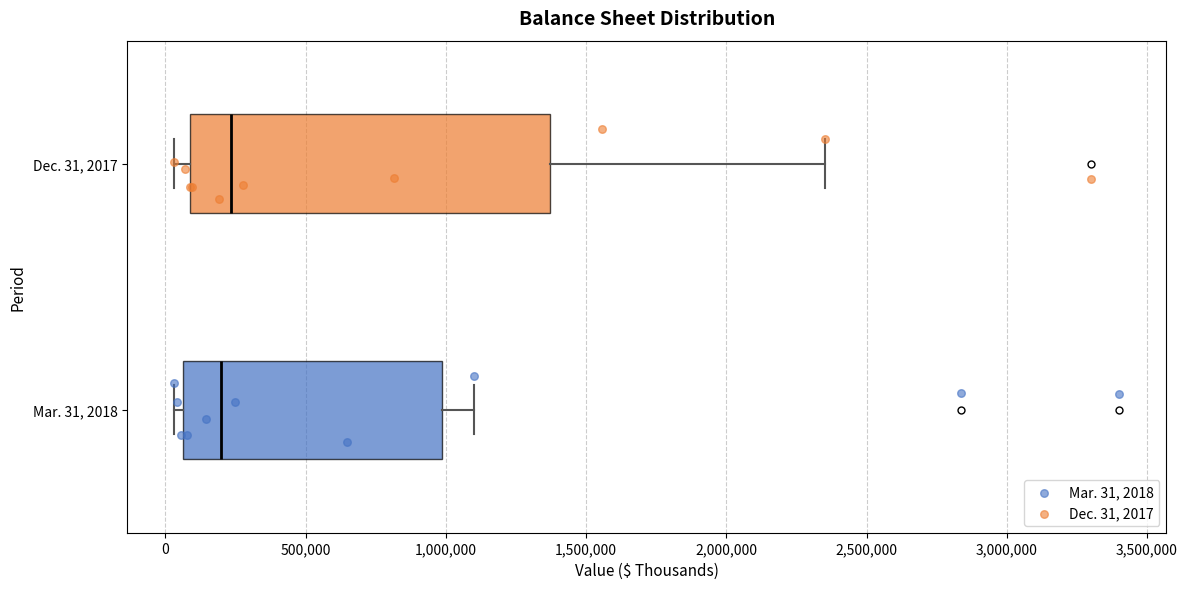

Reading bottom to top, read every box against the x-axis: the position of its median line, the range the box covers, and the ends of its whiskers. The values are not printed on the chart, so give them approximately, as read against the axis.

Mar. 31, 2018: median 200000, box 50000 to 1000000, whiskers 50000 (just left of the box's left edge) to 1100000
Dec. 31, 2017: median 250000, box 100000 to 1350000, whiskers 50000 to 2350000